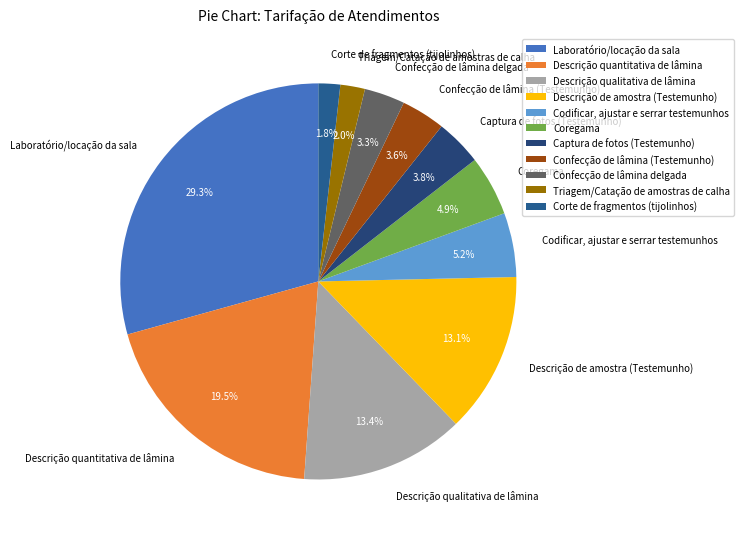

Approximately how many times larger is the value at Codificar, ajustar e serrar testemunhos compared to Descrição de amostra (Testemunho)?

0.4